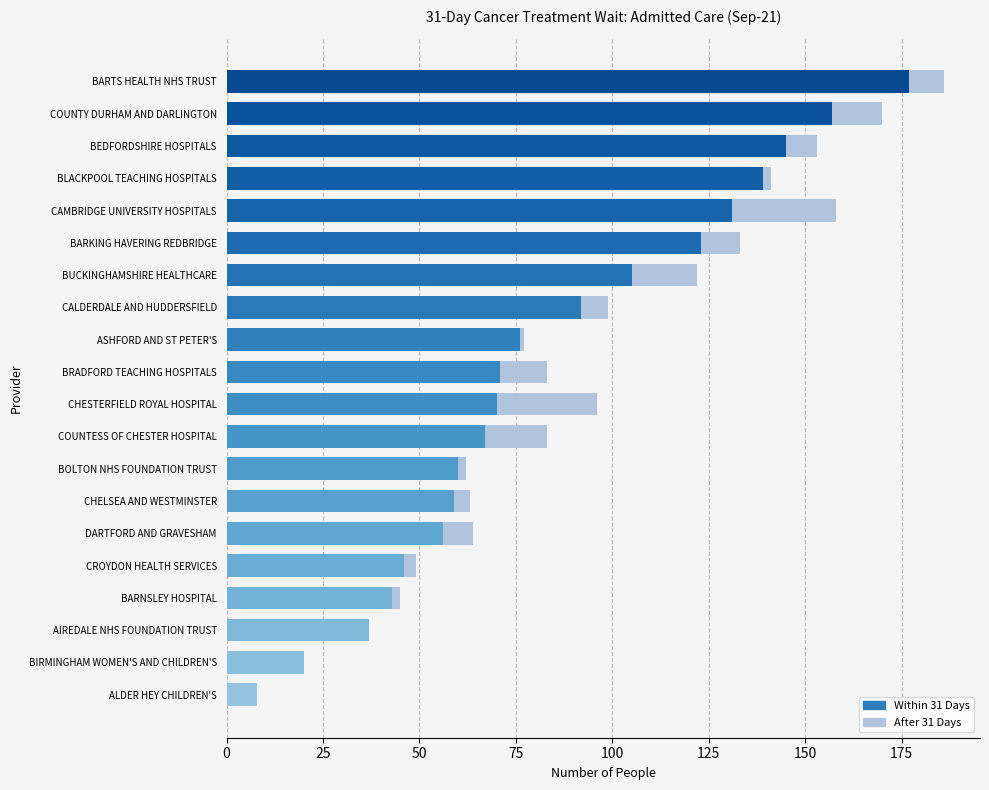

At which category is the sum across all series the highest?

BARTS HEALTH NHS TRUST